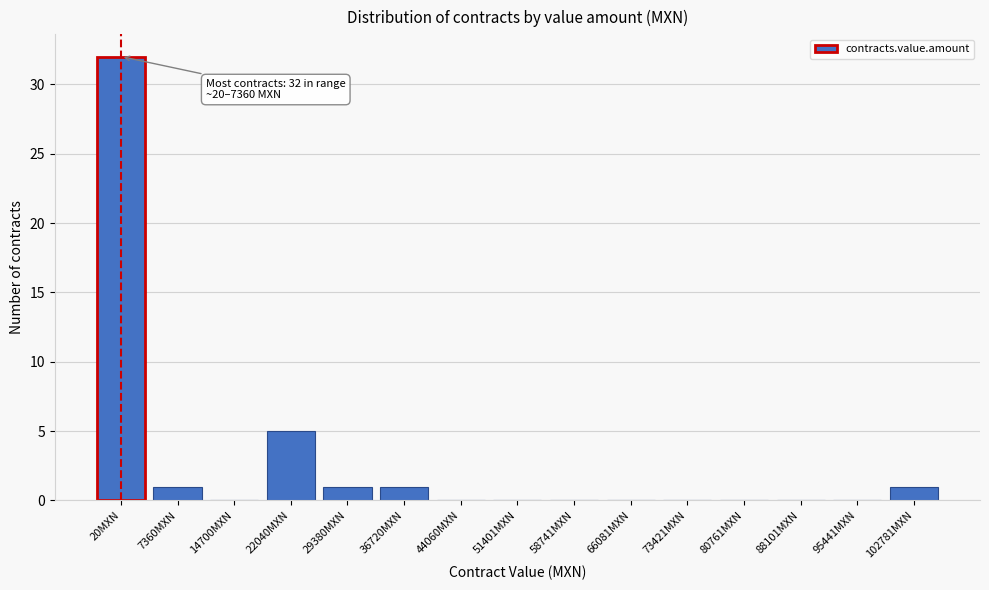

Is it true that the value at 36720MXN is 1?

True